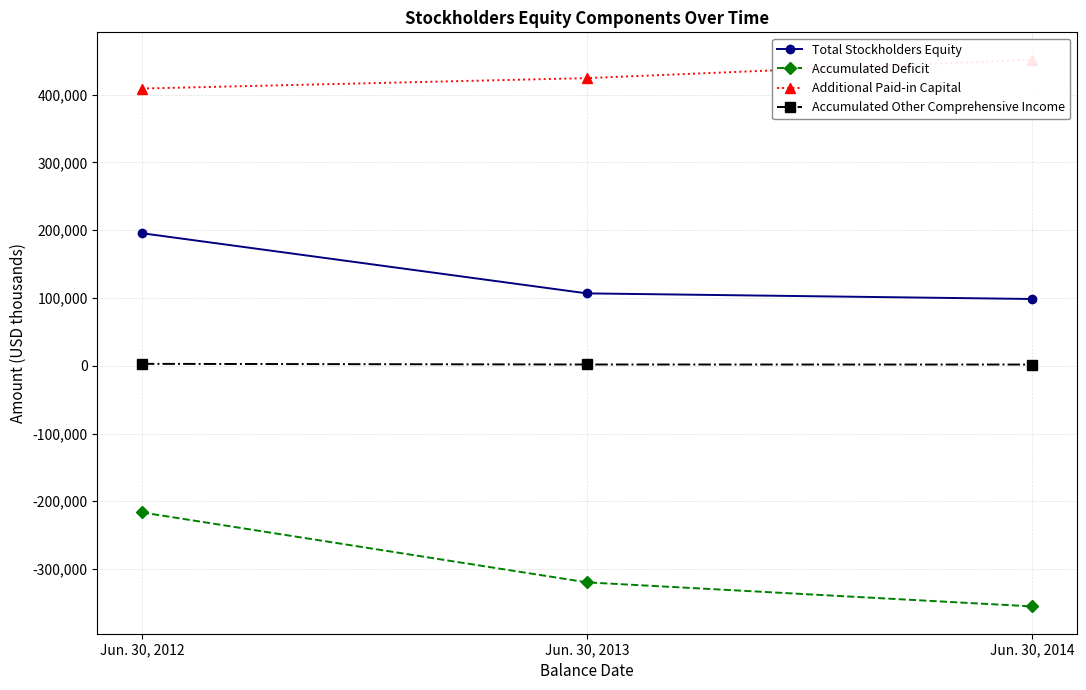

Reading left to right, list all the values displayed in this chart.

Total Stockholders Equity: Jun. 30, 2012=195625	Jun. 30, 2013=106835	Jun. 30, 2014=98548
Accumulated Deficit: Jun. 30, 2012=-216427	Jun. 30, 2013=-319646	Jun. 30, 2014=-355094
Additional Paid-in Capital: Jun. 30, 2012=409143	Jun. 30, 2013=424524	Jun. 30, 2014=451750
Accumulated Other Comprehensive Income: Jun. 30, 2012=2837	Jun. 30, 2013=1882	Jun. 30, 2014=1815